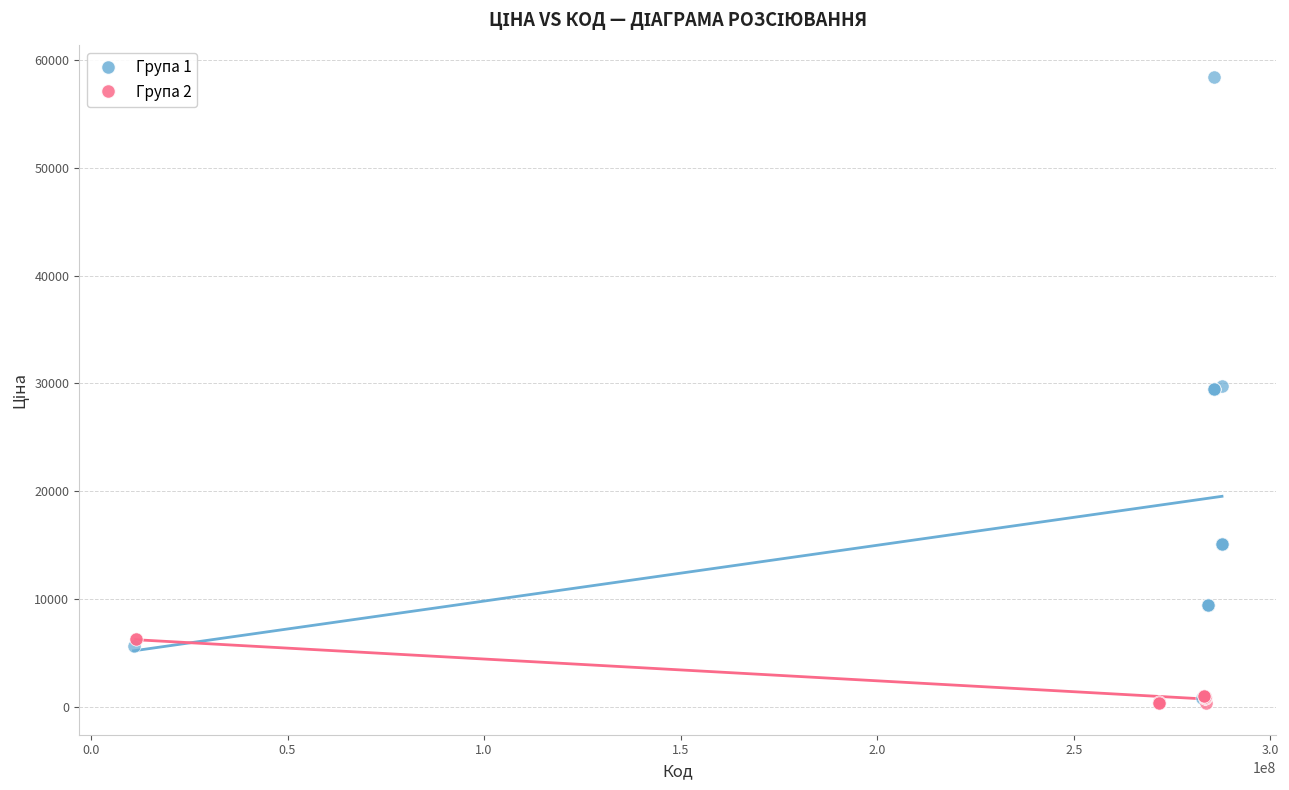

Which series has the largest Y range (max minus min)?

Група 1